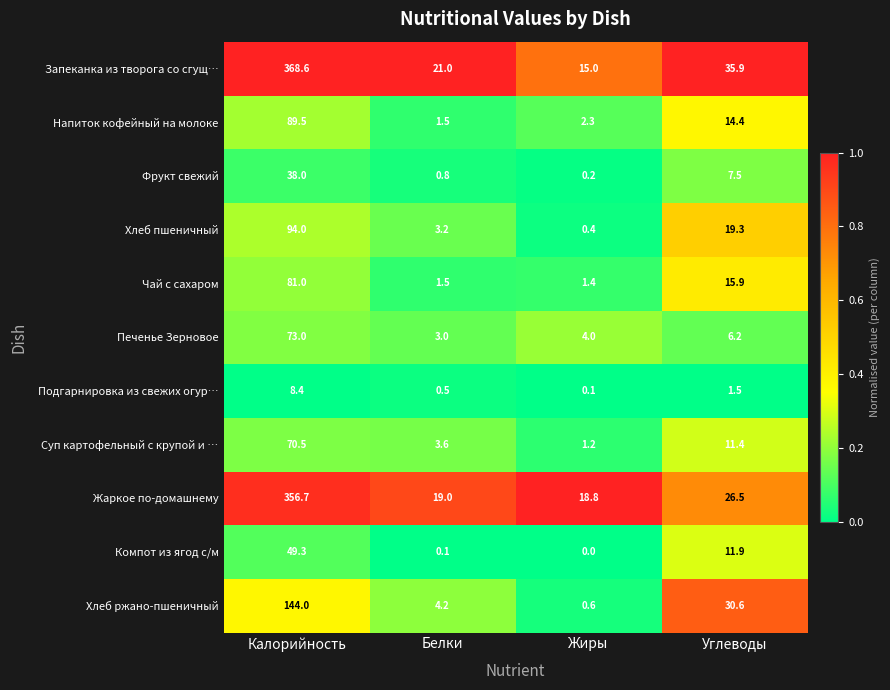

What is the difference between the highest and lowest values at Белки?

20.9